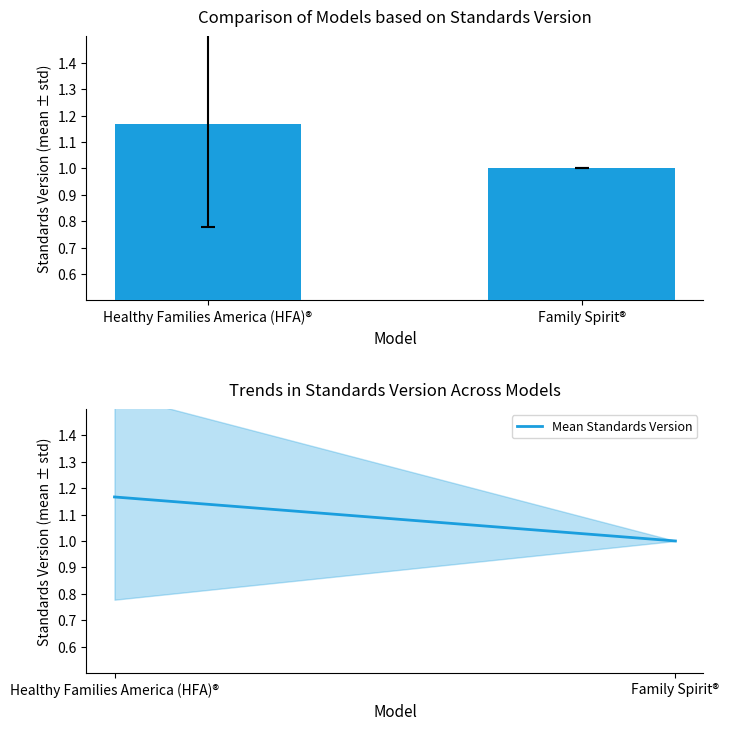

Which has a higher value, Healthy Families America (HFA)® or Family Spirit®?

Healthy Families America (HFA)®